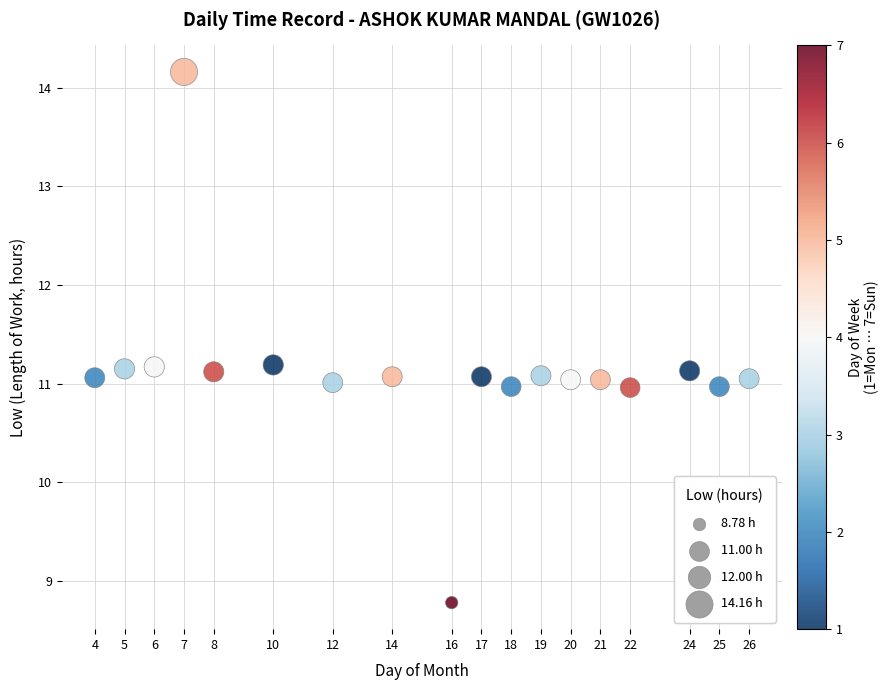

What is the range of Y values (max minus min)?

5.4